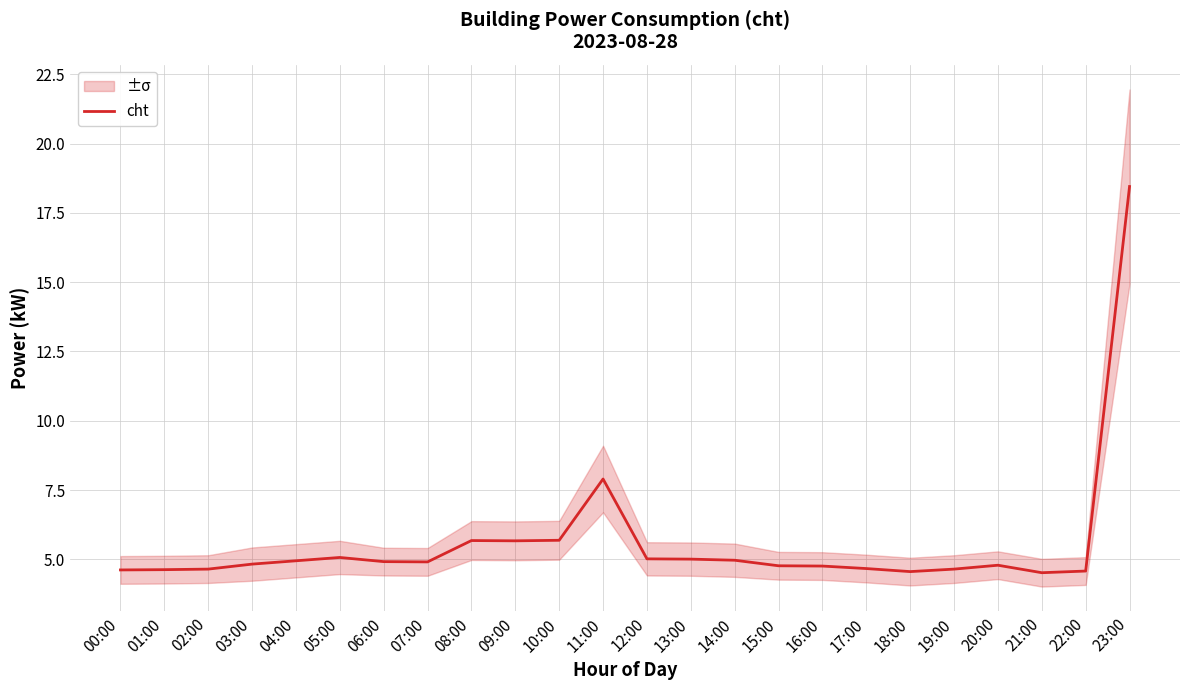

How many lines are shown in the chart?

1